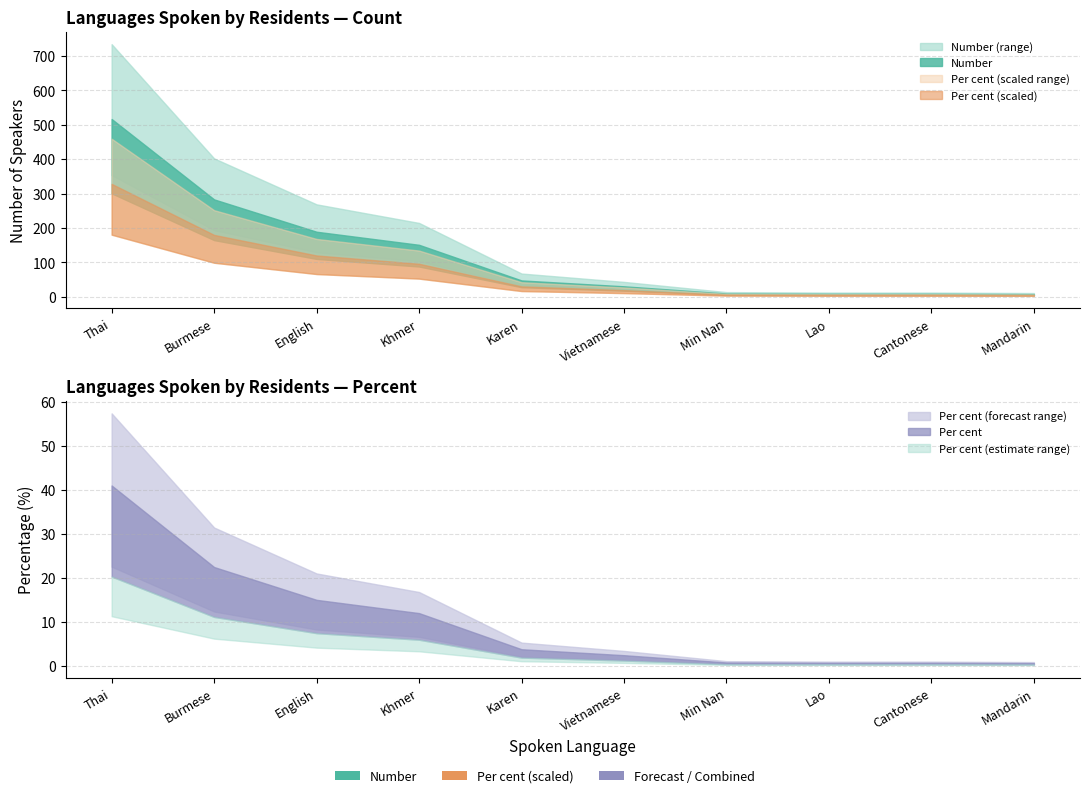

True or false: Number has more than 2 interior local peaks.

False